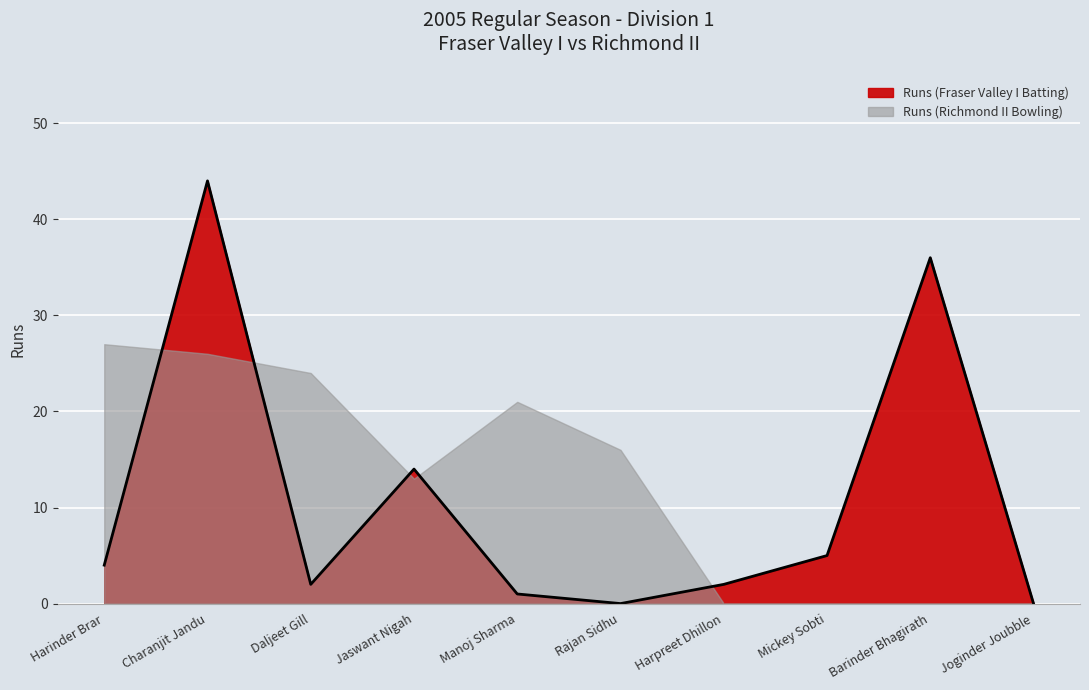

The chart shows a value of 56 at Barinder Bhagirath. True or false?

False